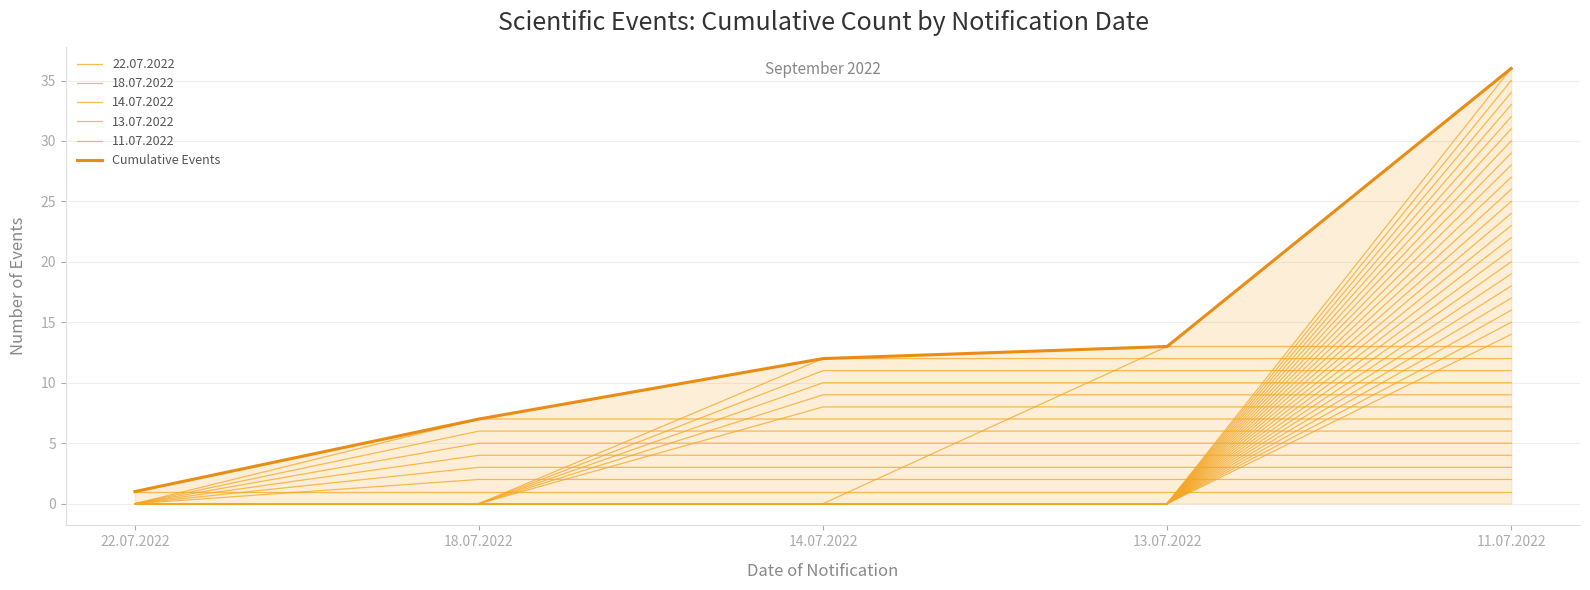

What is the sum of the values at 14.07.2022 and 18.07.2022?

19